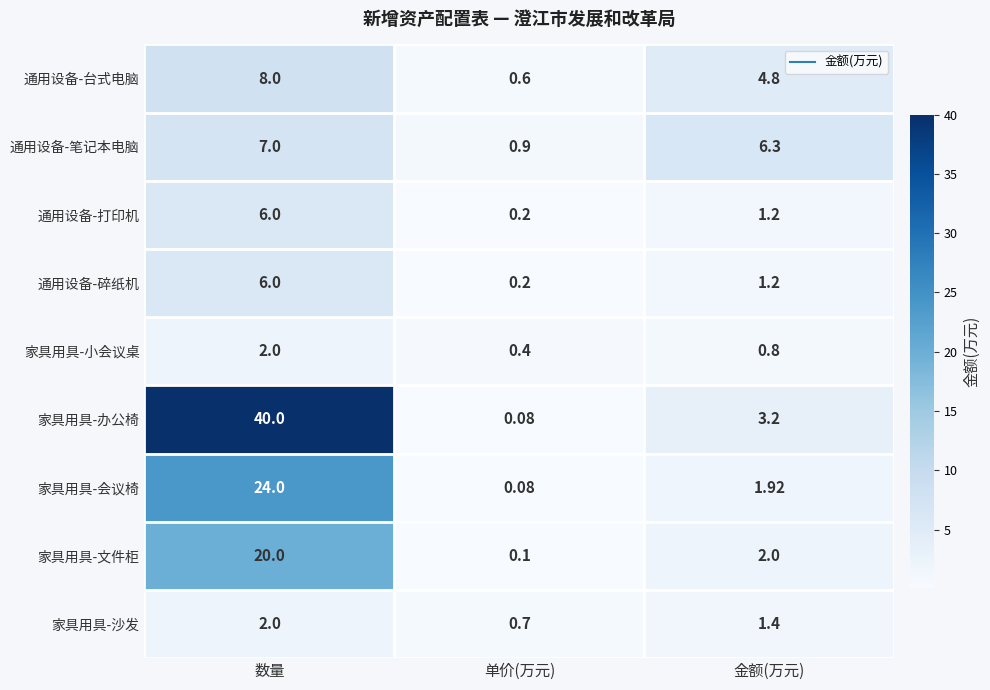

Rank the categories by 通用设备-台式电脑 value from lowest to highest.

单价(万元), 金额(万元), 数量